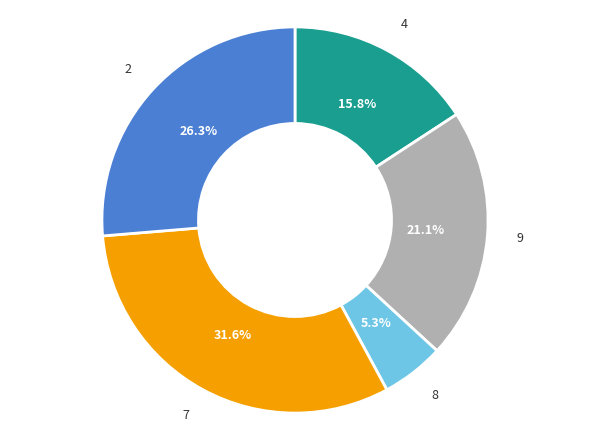

To the nearest percent, what portion does 4 represent?

16%